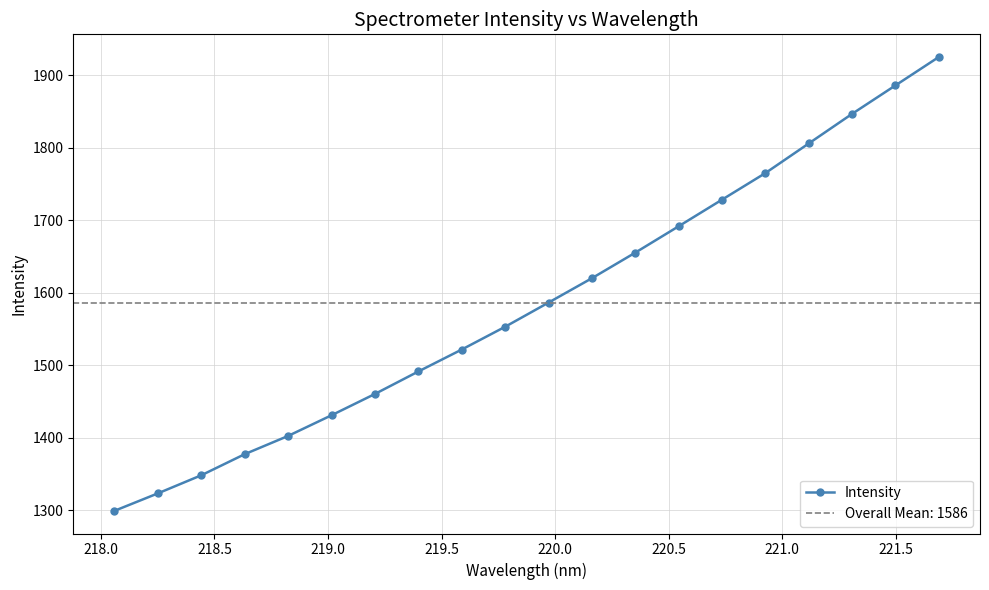

How many lines are shown in the chart?

1